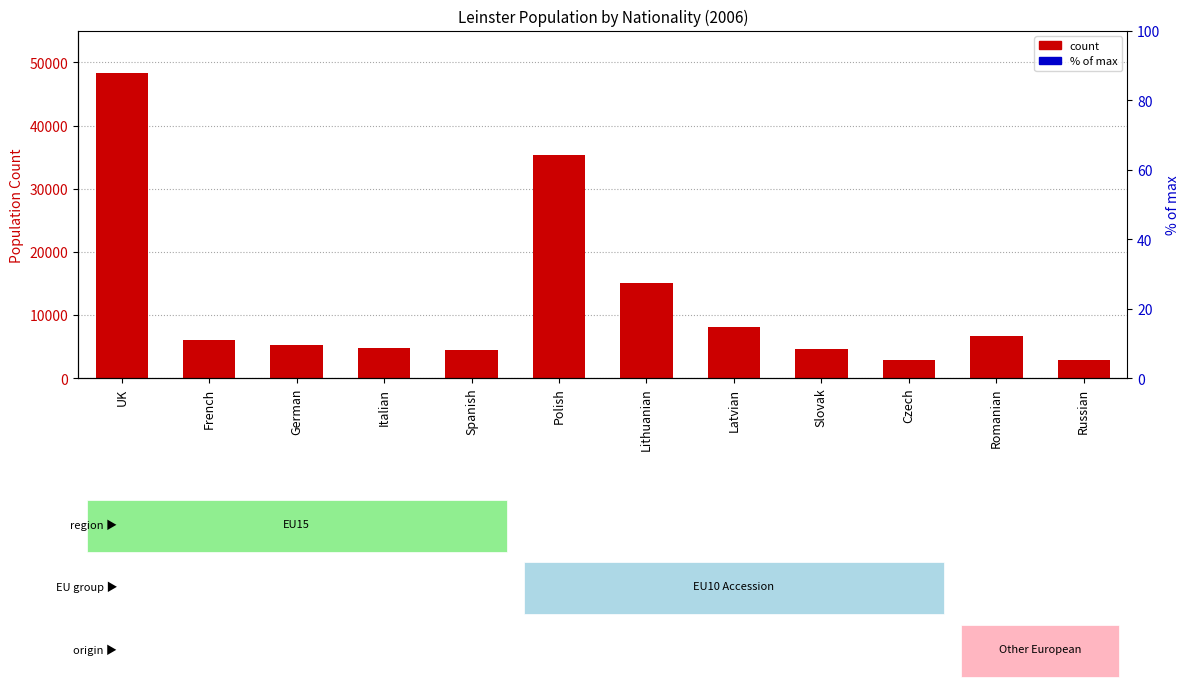

What is the sum of the values at Polish and French?

41325